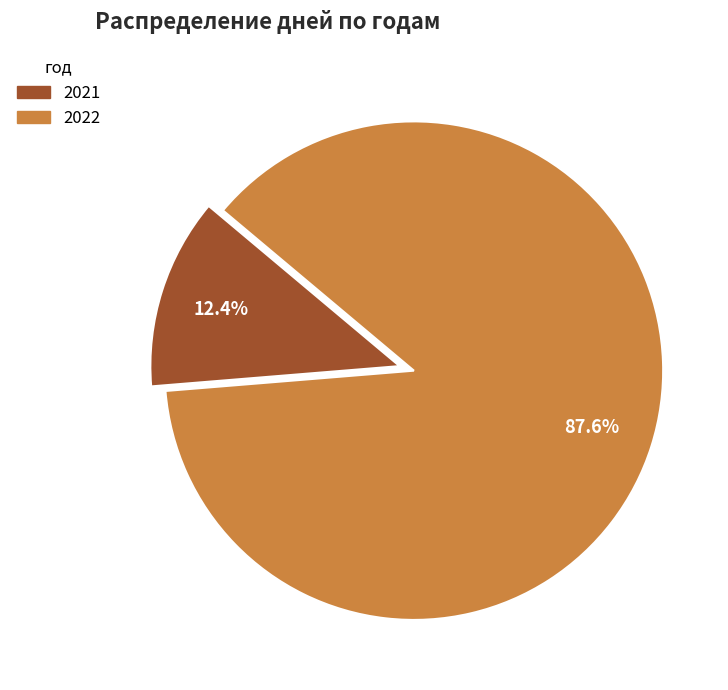

What percentage do 2022 and 2021 together represent?

100.0%